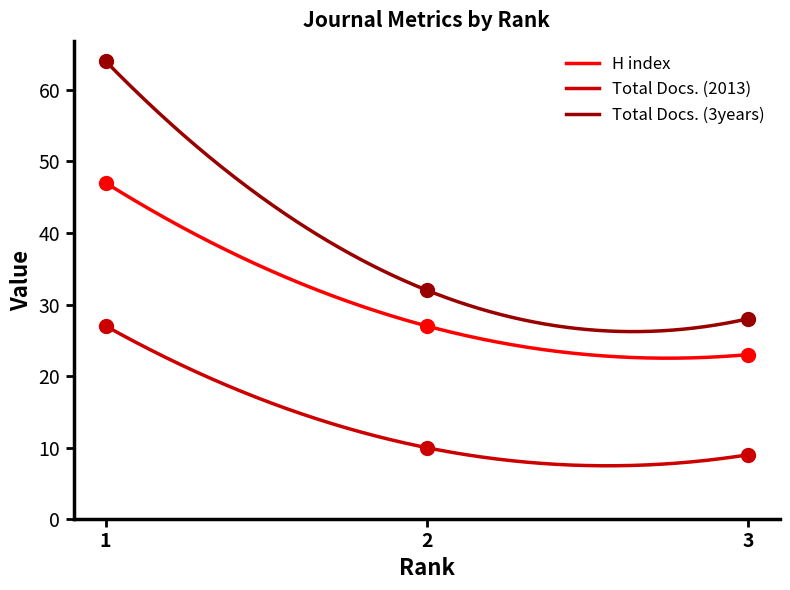

How many lines are shown in the chart?

3